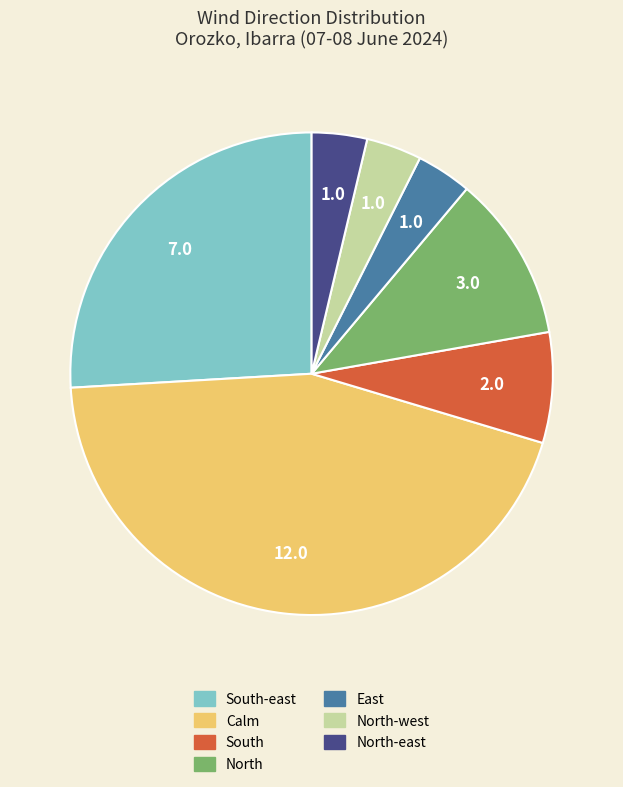

Is there a majority slice in this chart?

No